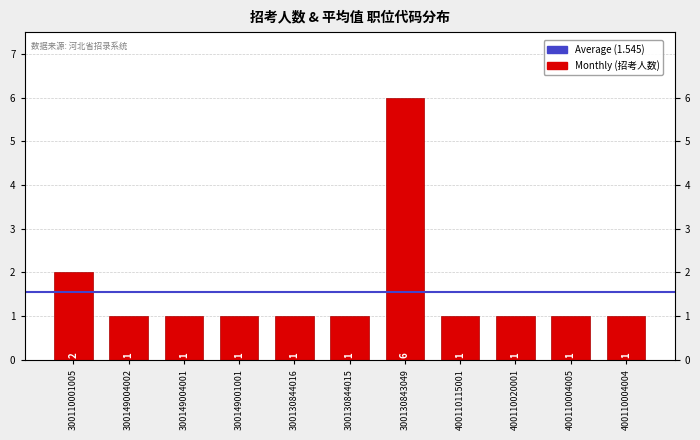

Which label corresponds to the largest value in the chart?

300130843049